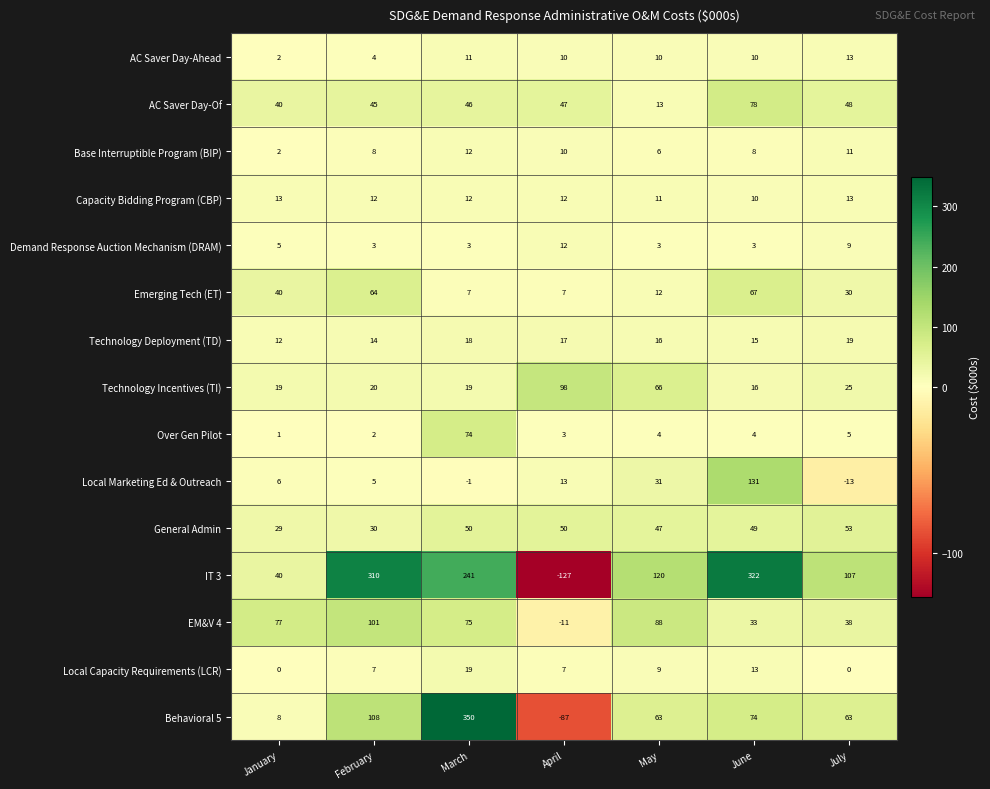

True or false: IT 3 has a value of 107 at July.

True